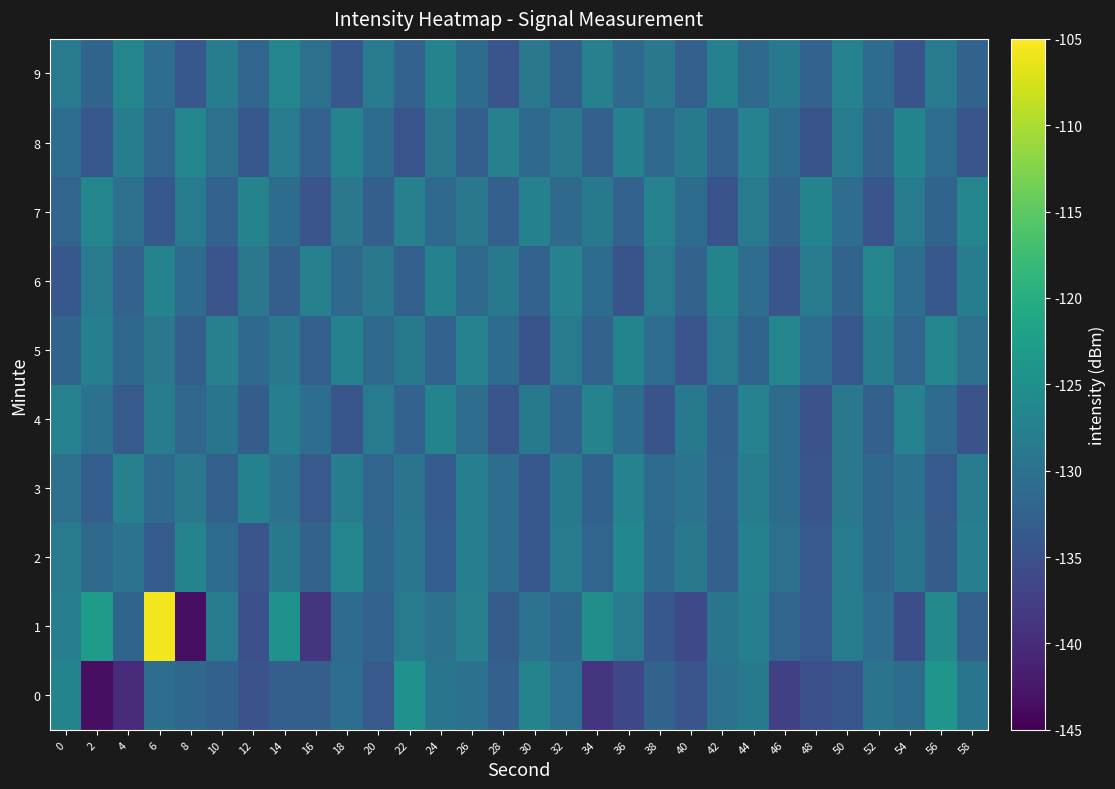

What is the spread (max minus min) of values at 0?

7.0